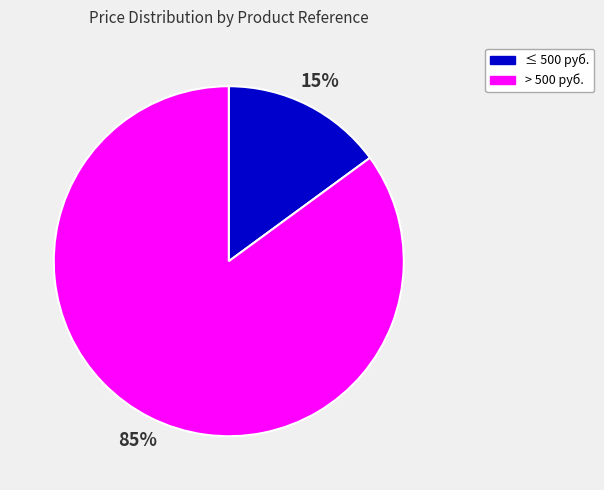

Which slice represents more than half of the pie?

> 500 руб.